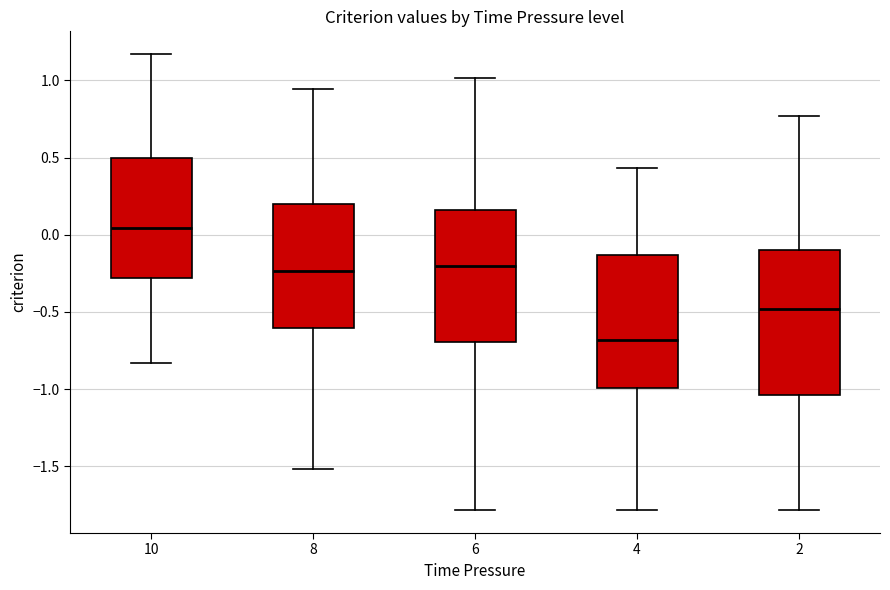

Reading left to right, read every box against the y-axis: the position of its median line, the range the box covers, and the ends of its whiskers. The values are not printed on the chart, so give them approximately, as read against the axis.

10: median 0.05, box -0.30 to 0.50, whiskers -0.85 to 1.15
8: median -0.25, box -0.60 to 0.20, whiskers -1.50 to 0.95
6: median -0.20, box -0.70 to 0.15, whiskers -1.80 to 1.00
4: median -0.70, box -1.00 to -0.15, whiskers -1.80 to 0.45
2: median -0.50, box -1.05 to -0.10, whiskers -1.80 to 0.75